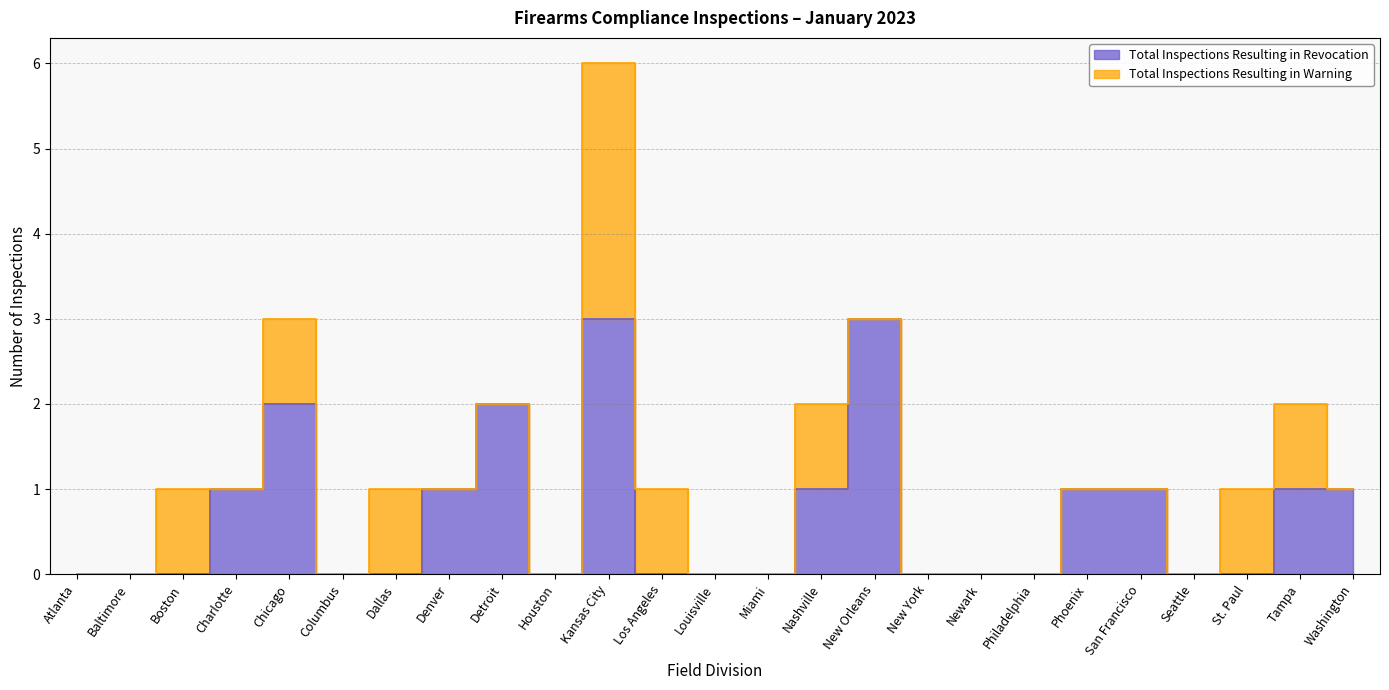

What is the difference between the maximum and minimum values?

3